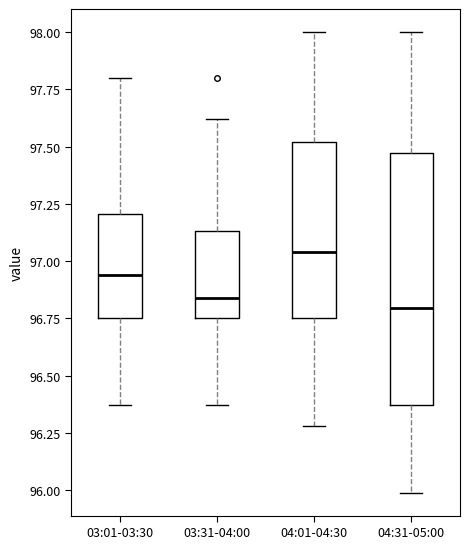

Reading left to right, read every box against the y-axis: the position of its median line, the range the box covers, and the ends of its whiskers. The values are not printed on the chart, so give them approximately, as read against the axis.

03:01-03:30: median 96.95, box 96.75 to 97.20, whiskers 96.35 to 97.80
03:31-04:00: median 96.85, box 96.75 to 97.15, whiskers 96.35 to 97.60
04:01-04:30: median 97.05, box 96.75 to 97.50, whiskers 96.30 to 98.00
04:31-05:00: median 96.80, box 96.35 to 97.45, whiskers 96.00 to 98.00